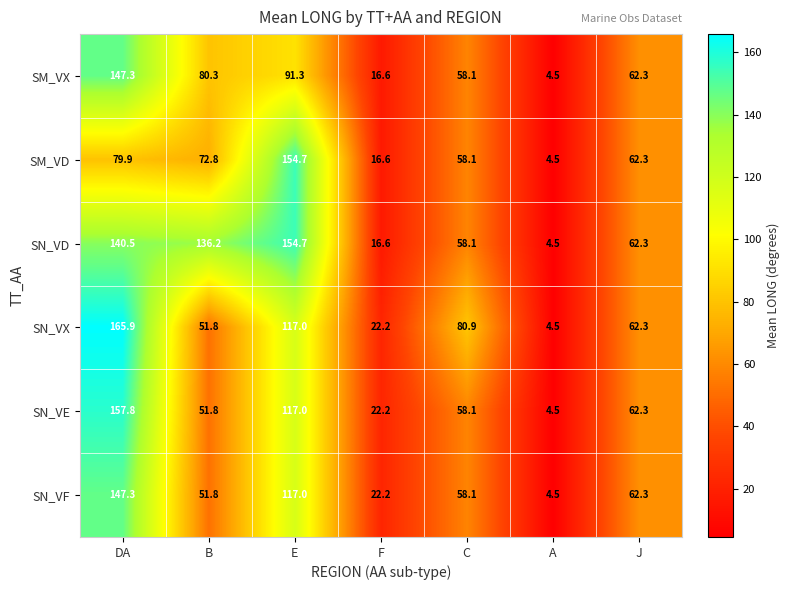

What is the total value across all series at C?

371.4